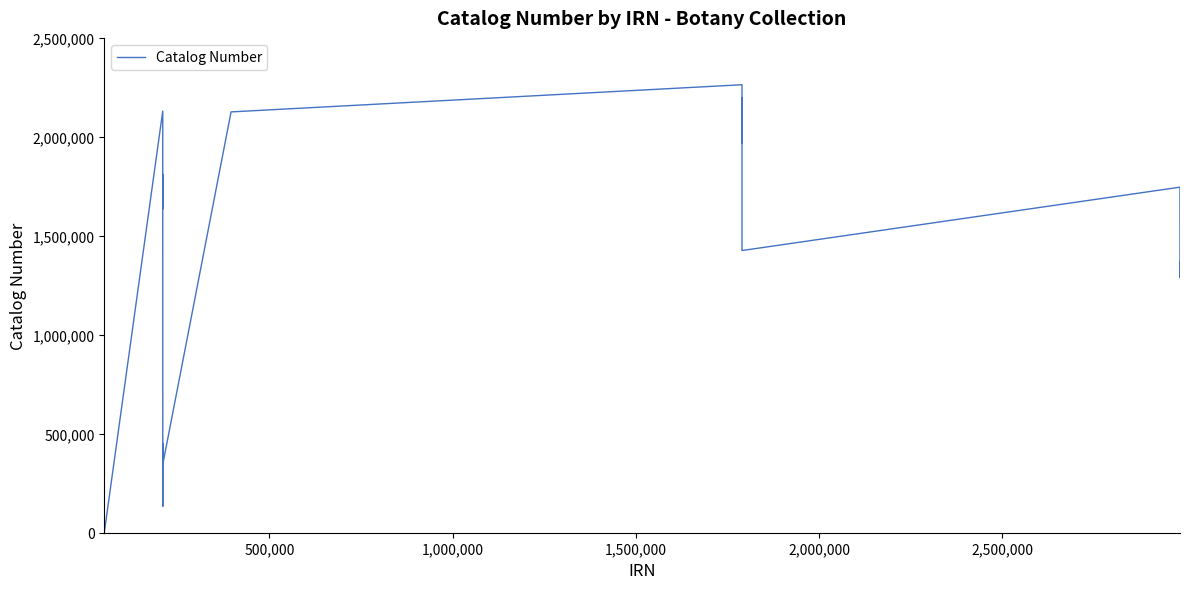

What is the maximum value shown in the chart?

2263315